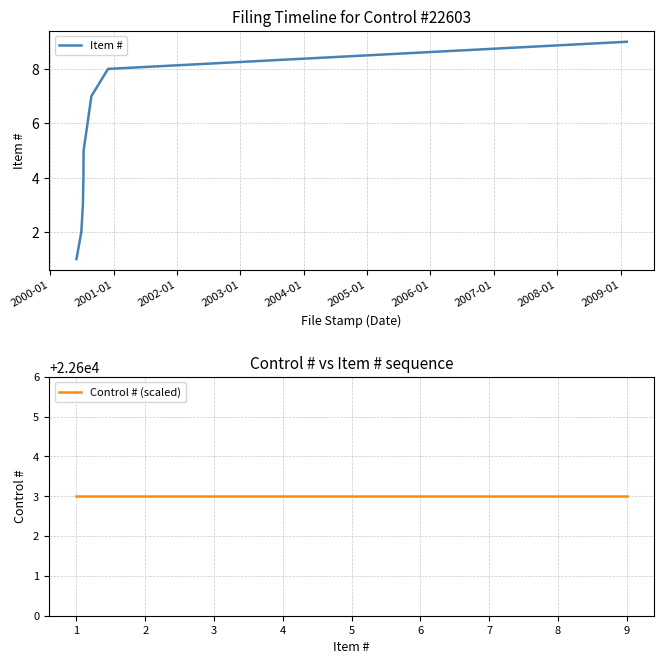

True or false: Item # and Control # (scaled) intersect in this chart.

False